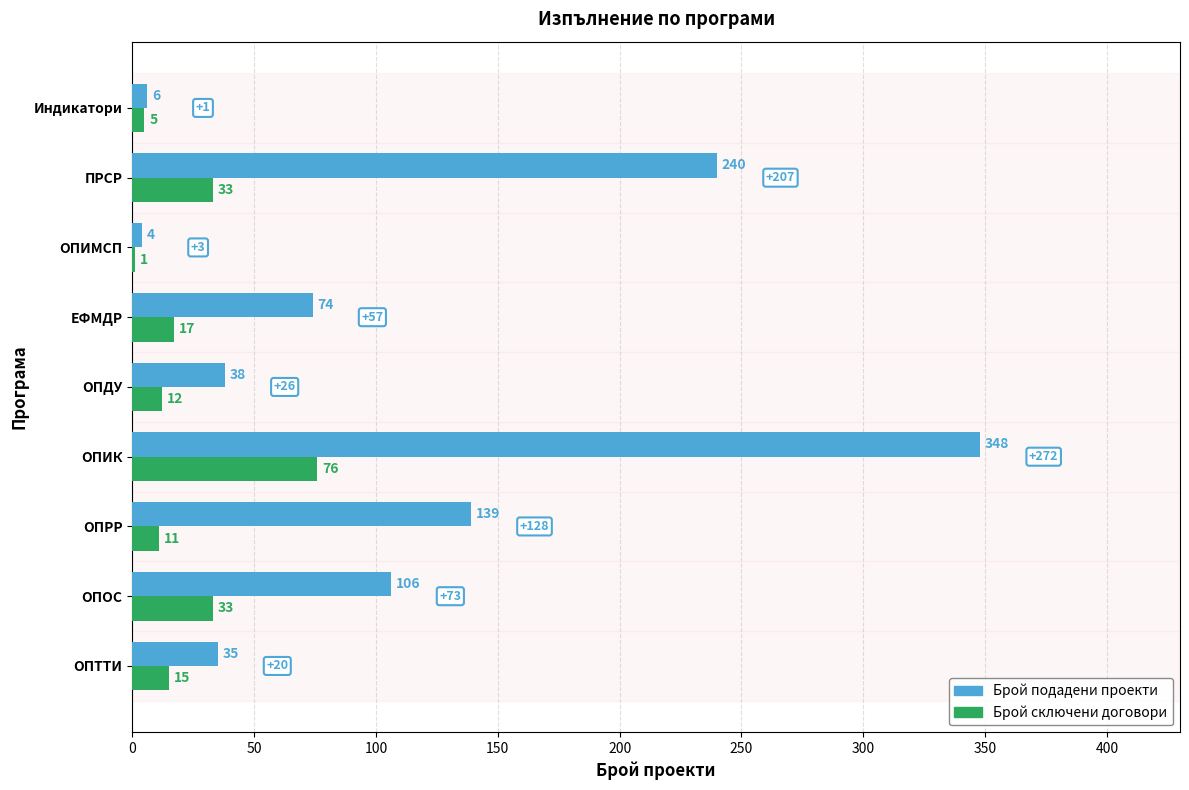

Which series has the largest total across all categories?

Брой подадени проекти